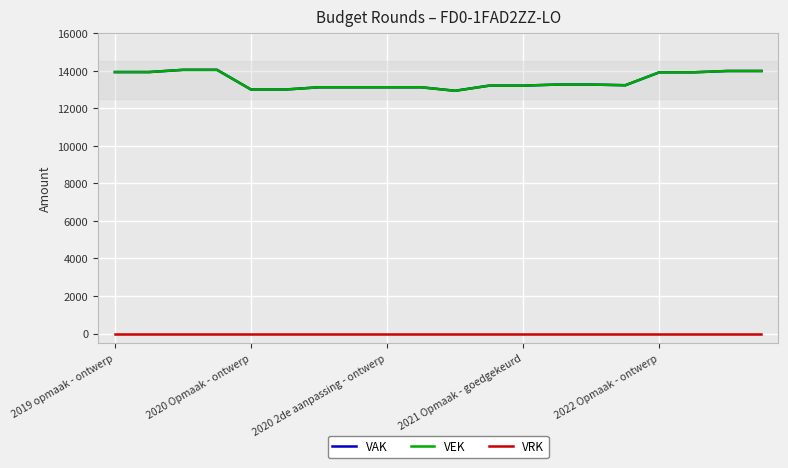

What is the maximum value shown in the chart?

14047